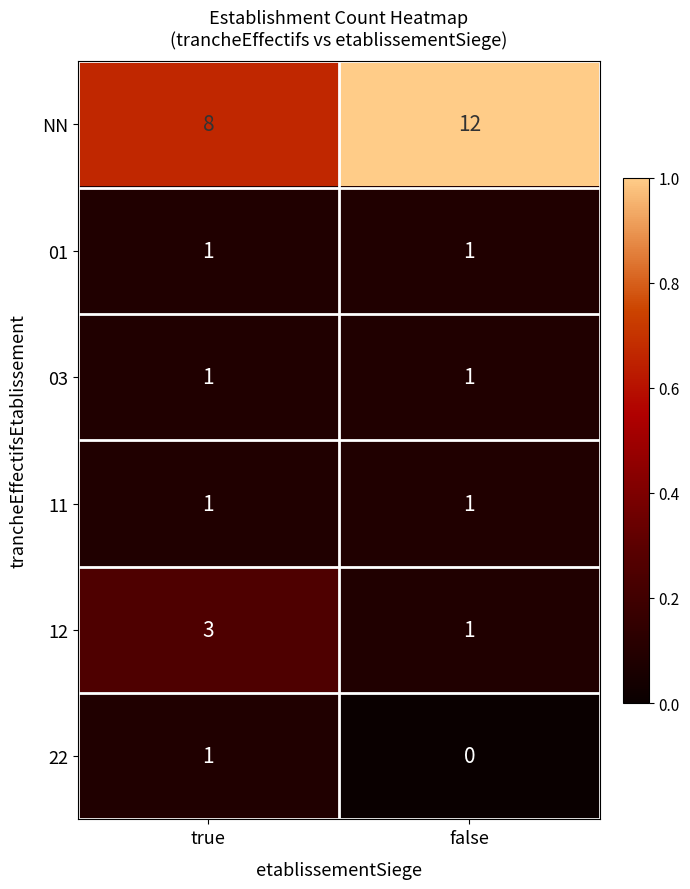

True or false: 22 has a value of 1 at true.

True